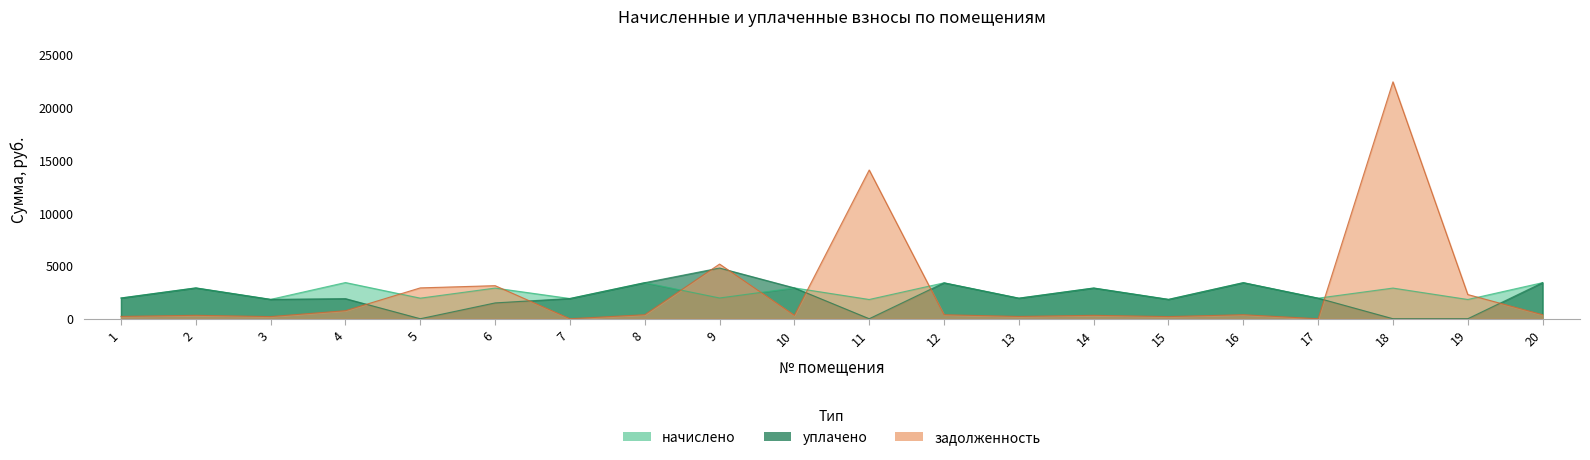

Rank the series by their maximum value, from highest to lowest.

задолженность, уплачено, начислено